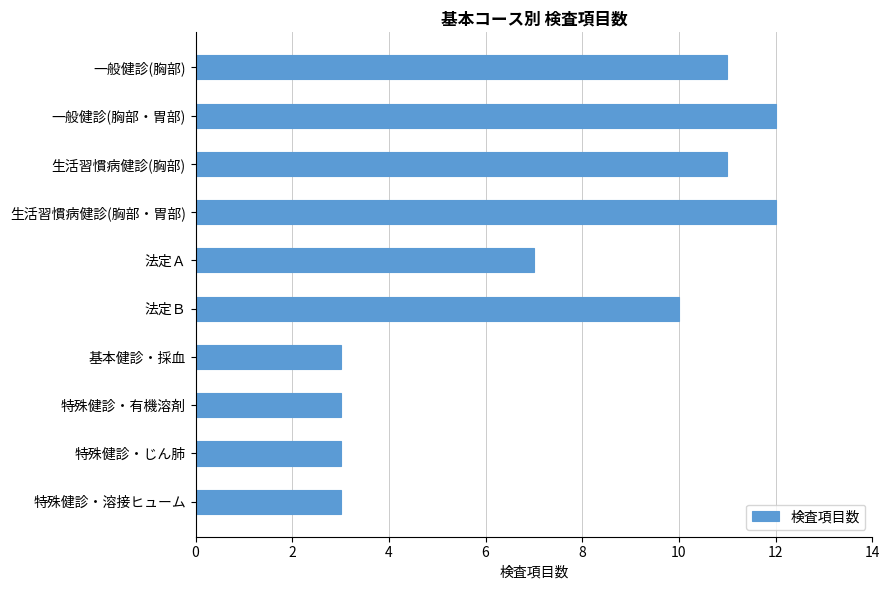

Between 法定Ｂ and 一般健診(胸部・胃部), which is larger?

一般健診(胸部・胃部)